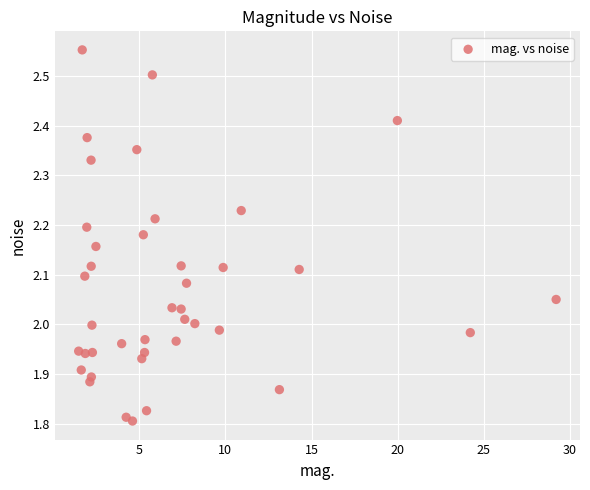

What is the range of Y values (max minus min)?

0.7